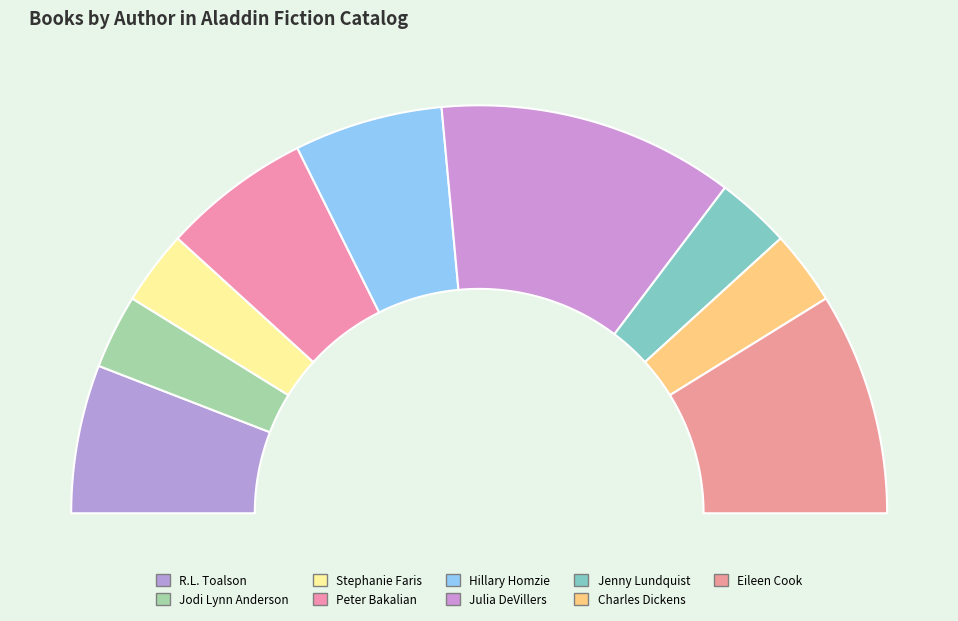

To the nearest percent, what portion does Charles Dickens represent?

6%